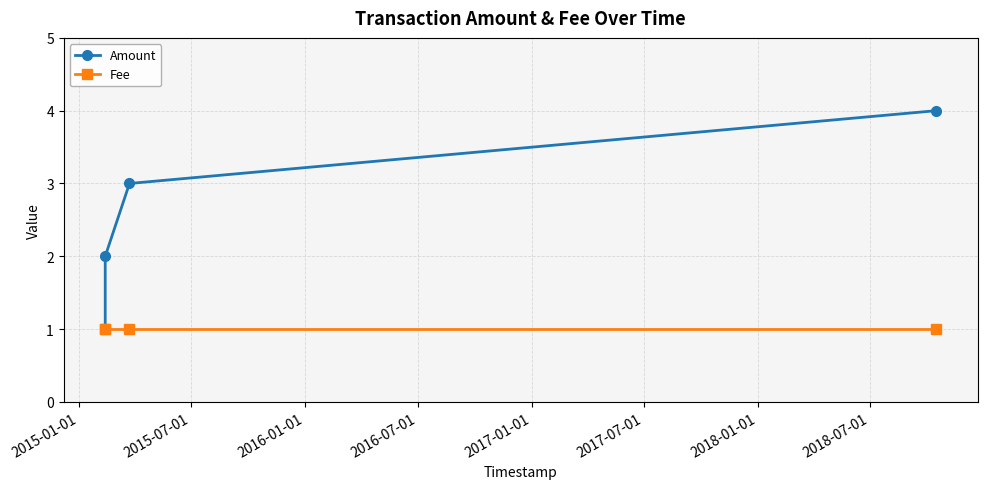

True or false: Amount has more than 1 interior local peaks.

False